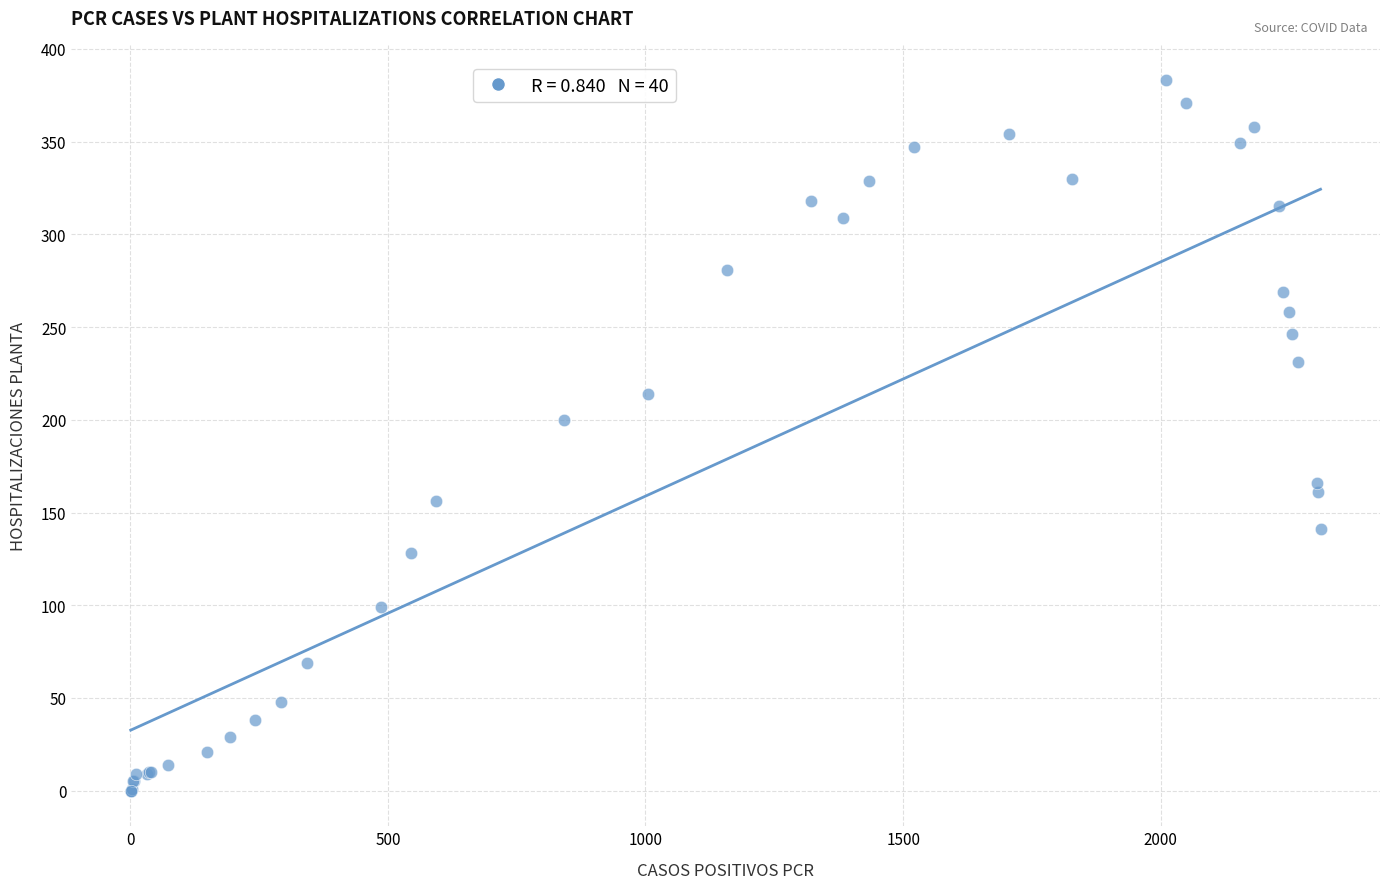

What Y value in the scatter plot is closest to 191?

200